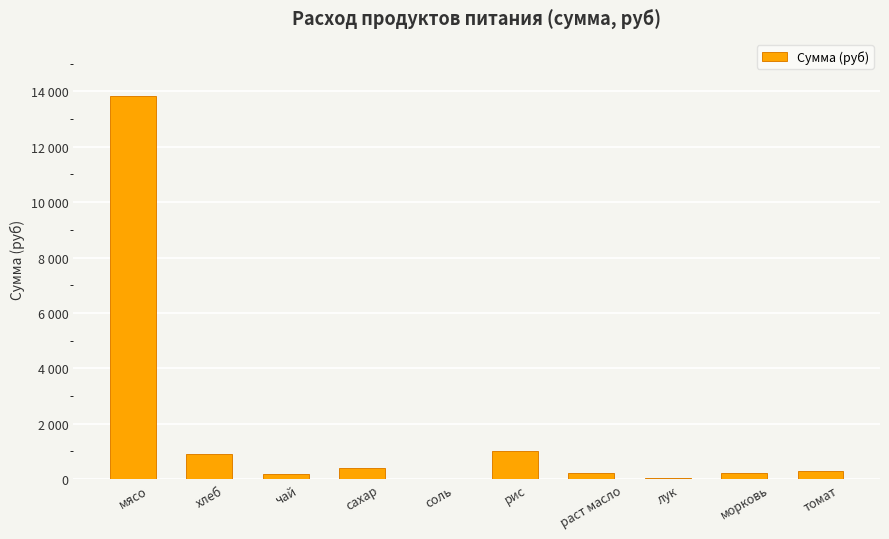

What is the sum of the values at морковь and рис?

1236.8